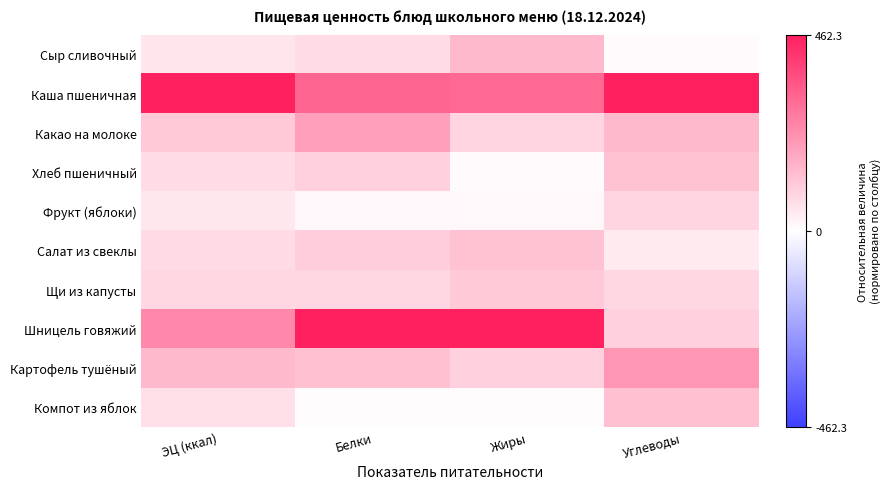

What is the total value across all series at ЭЦ (ккал)?

2.9